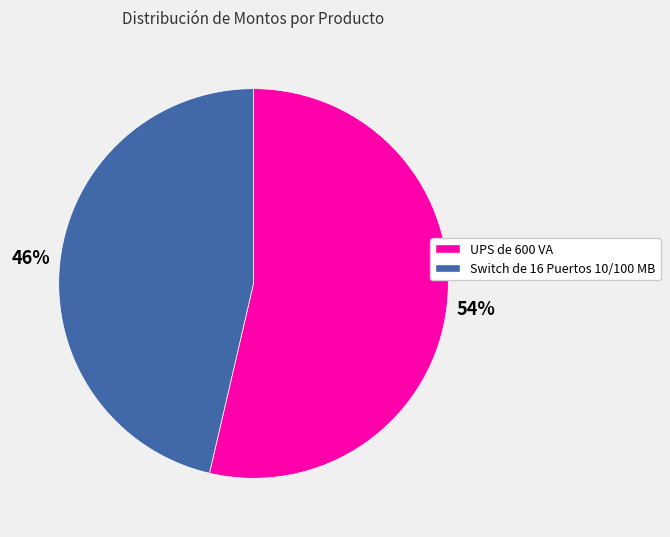

Rank the categories by value from highest to lowest.

UPS de 600 VA, Switch de 16 Puertos 10/100 MB